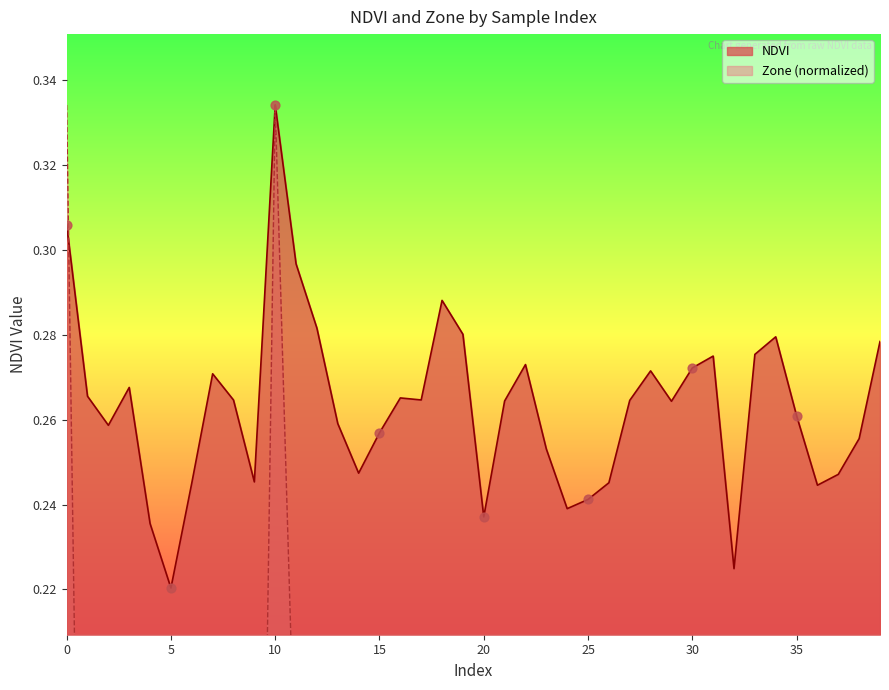

Which series contains the lowest Y value?

Zone